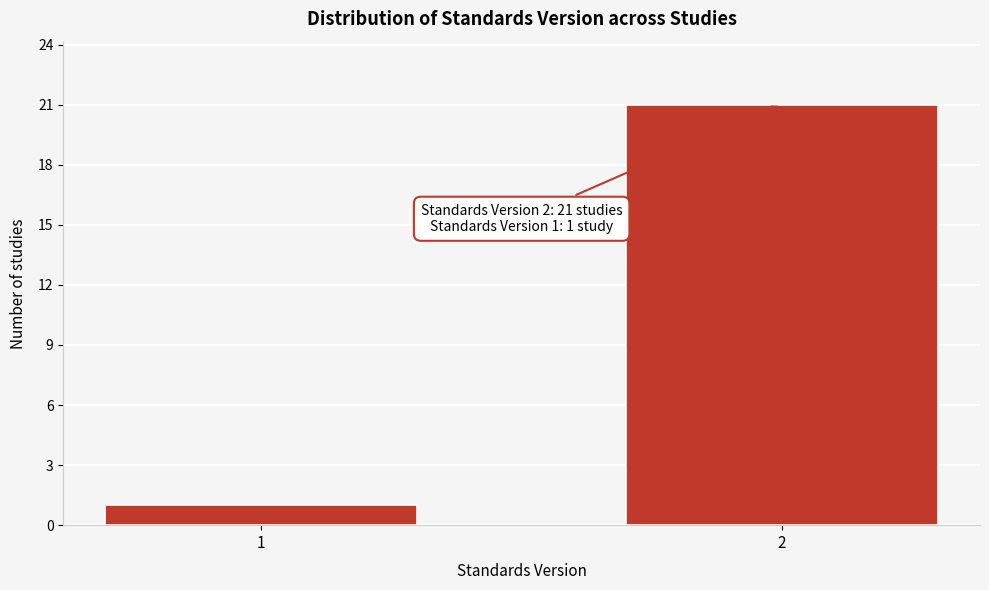

Reading left to right, extract all data points from this chart.

1	21